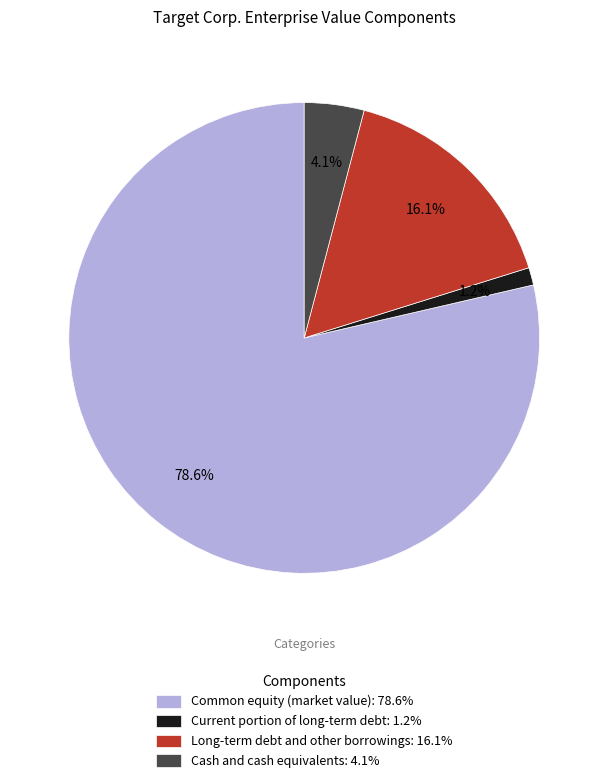

Combined, do Long-term debt and other borrowings and Cash and cash equivalents account for over 50%?

No